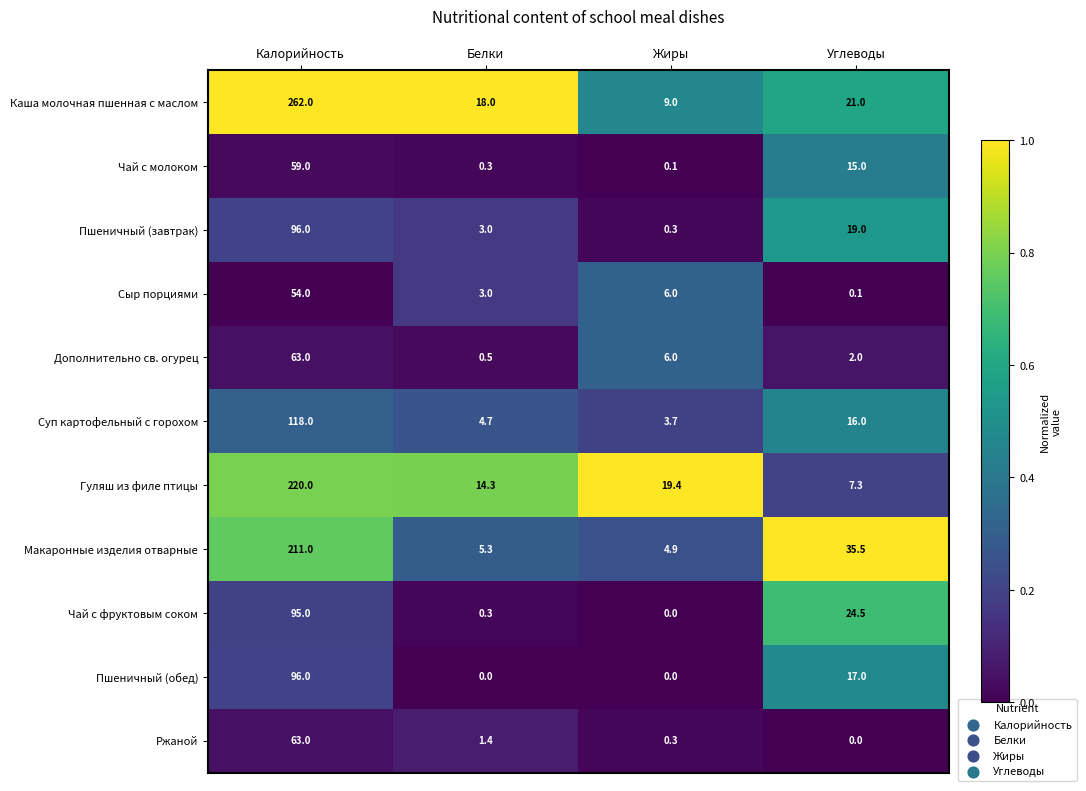

What is the average value of the Суп картофельный с горохом series?

35.6